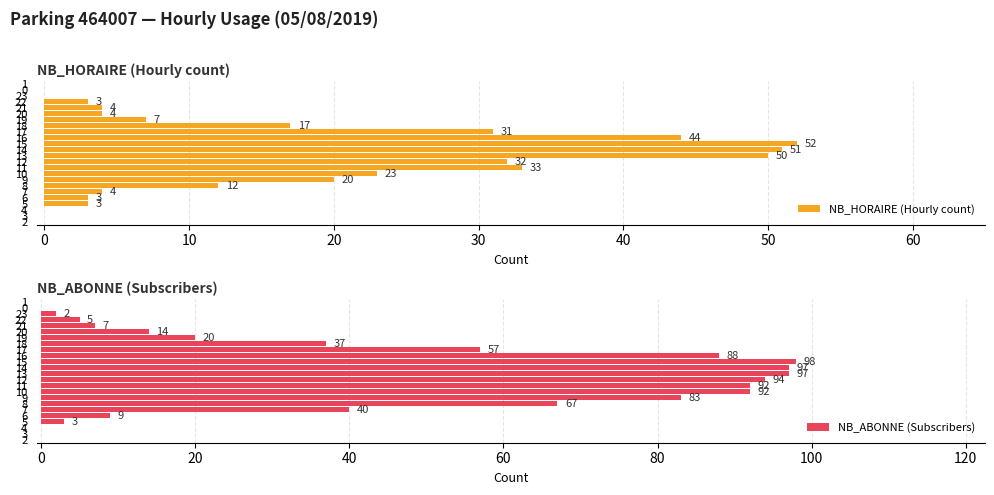

What are all the series names shown in the legend?

NB_HORAIRE (Hourly count), NB_ABONNE (Subscribers)